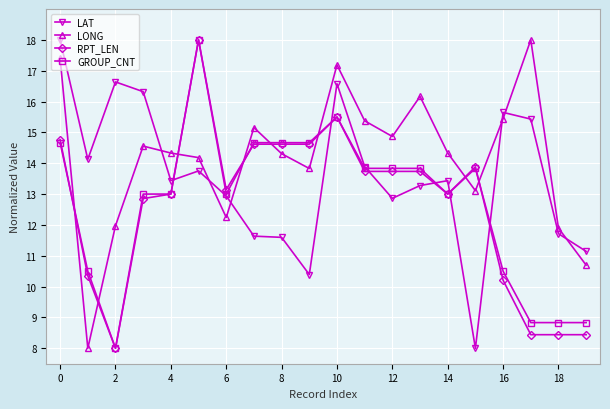

How many intersections are there between RPT_LEN and LONG?

8